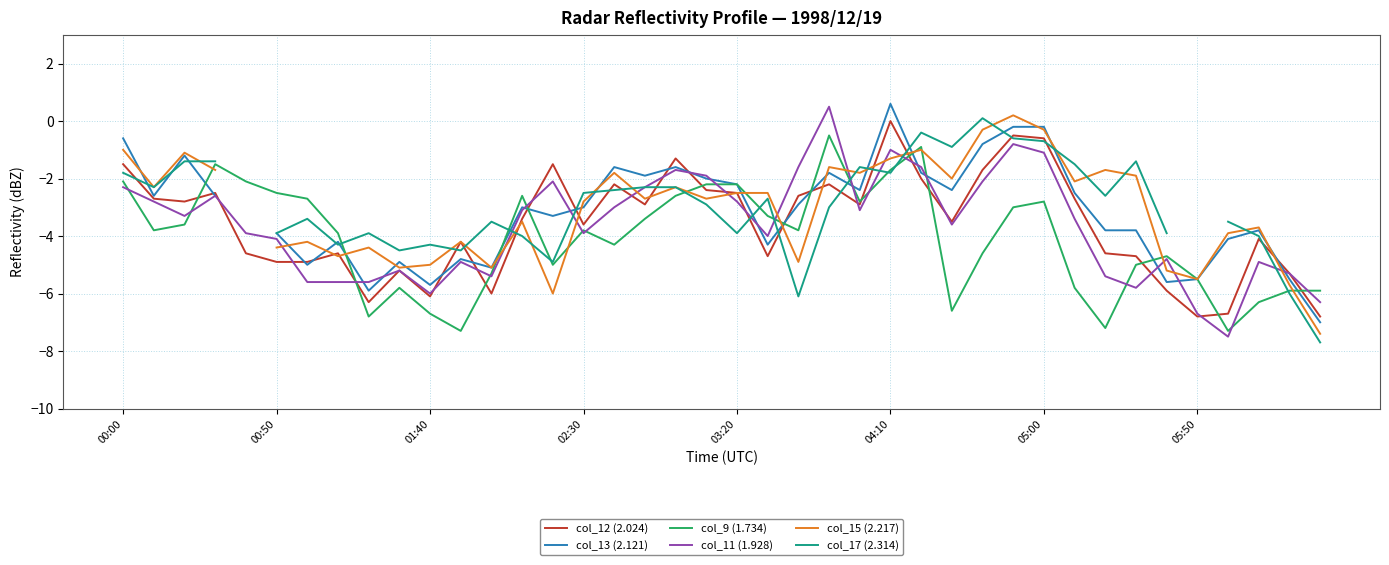

The col_11 (1.928) series shows -5.8 at 33. True or false?

True